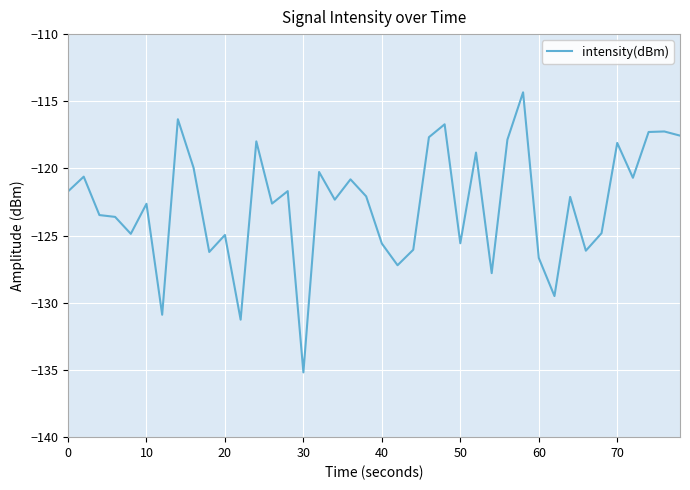

What is the greatest value displayed?

-114.3